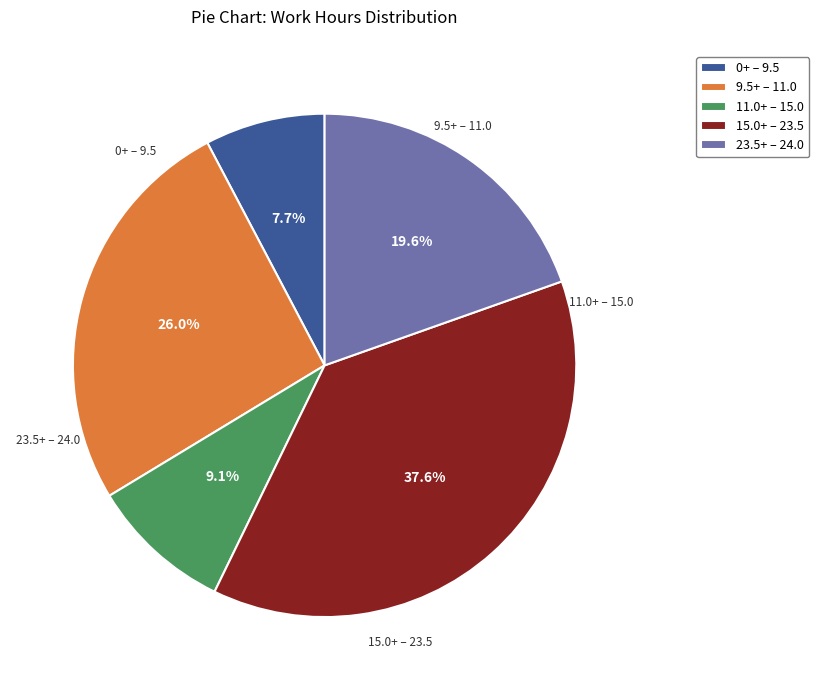

Does any single category account for the majority?

No